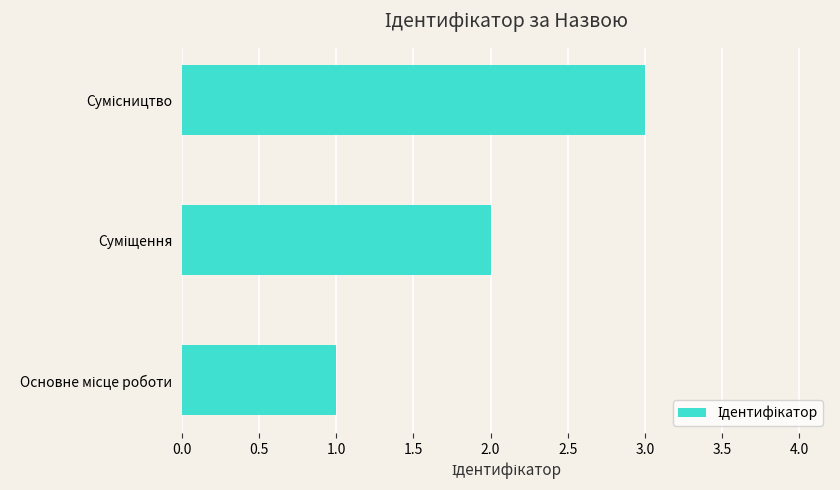

Count the number of data series in this chart.

1